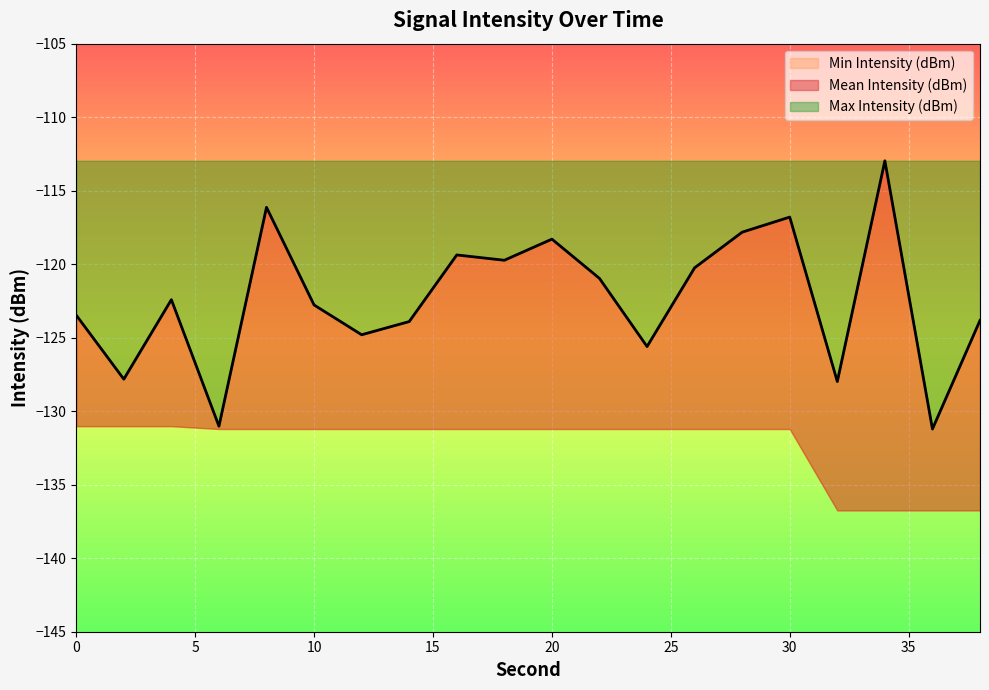

True or false: Mean Intensity (dBm) and Max Intensity (dBm) intersect in this chart.

False